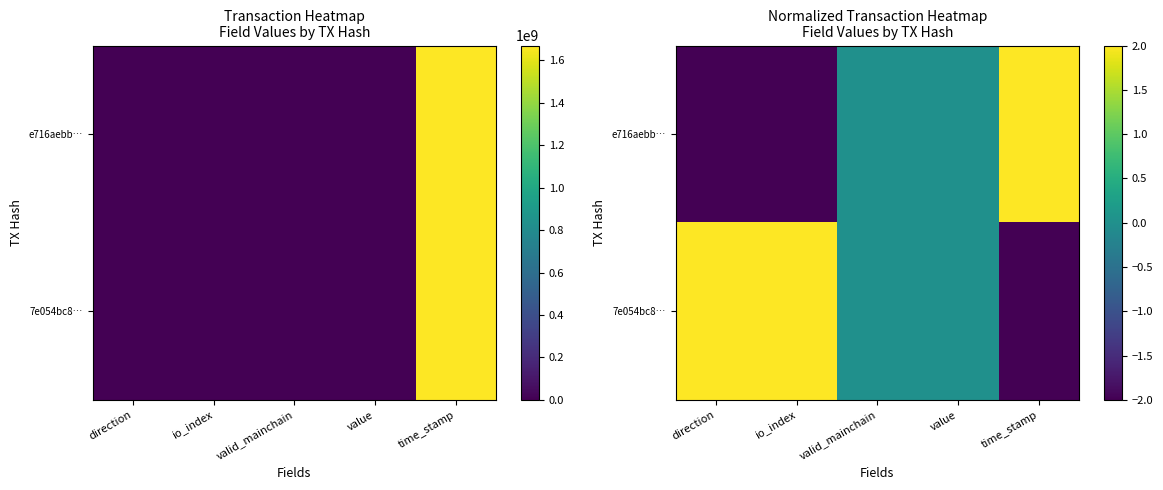

Which series changed the most between io_index and time_stamp?

e716aebb…